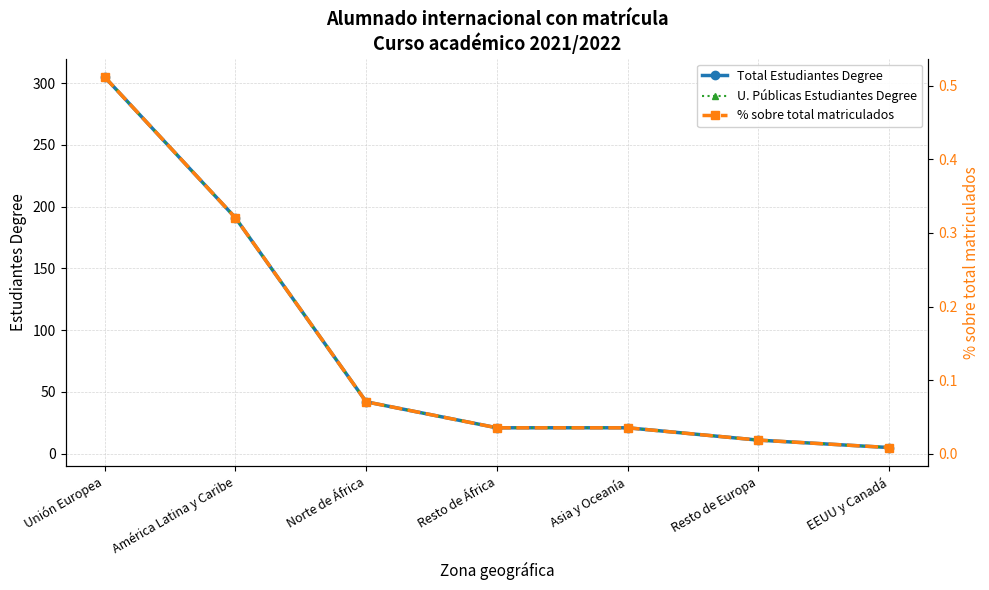

Reading left to right, extract all data points from this chart.

Total Estudiantes Degree: 305.0	191.0	42.0	21.0	21.0	11.0	5.0
U. Públicas Estudiantes Degree: 305.0	191.0	42.0	21.0	21.0	11.0	5.0
% sobre total matriculados: 0.5	0.3	0.1	0.0	0.0	0.0	0.0